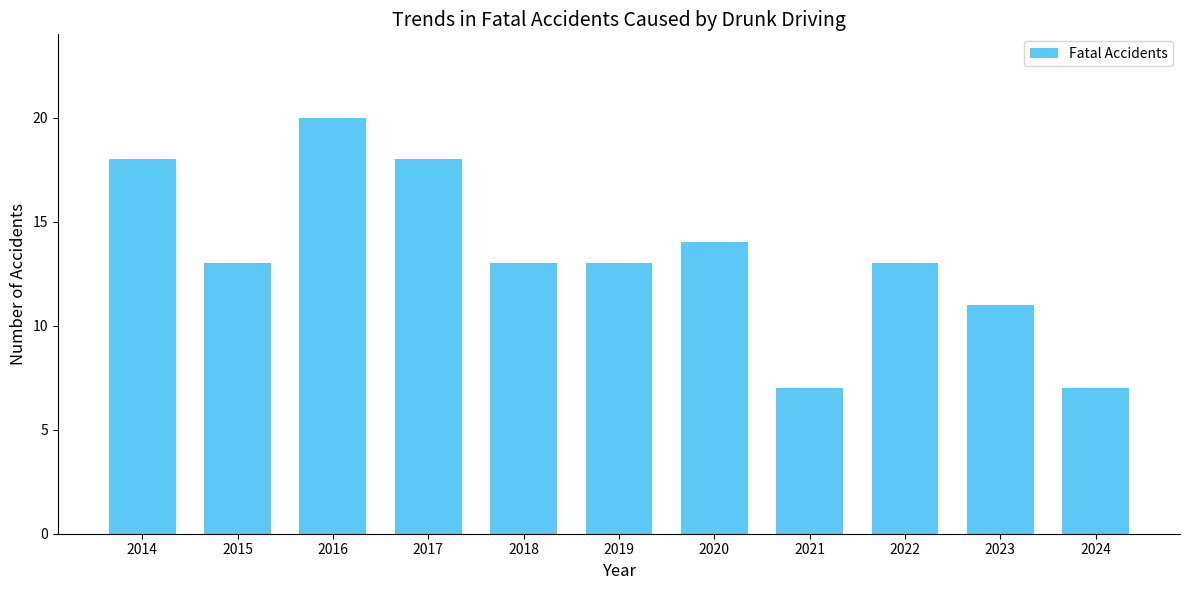

What is the change in value from 2018 to 2023?

-2